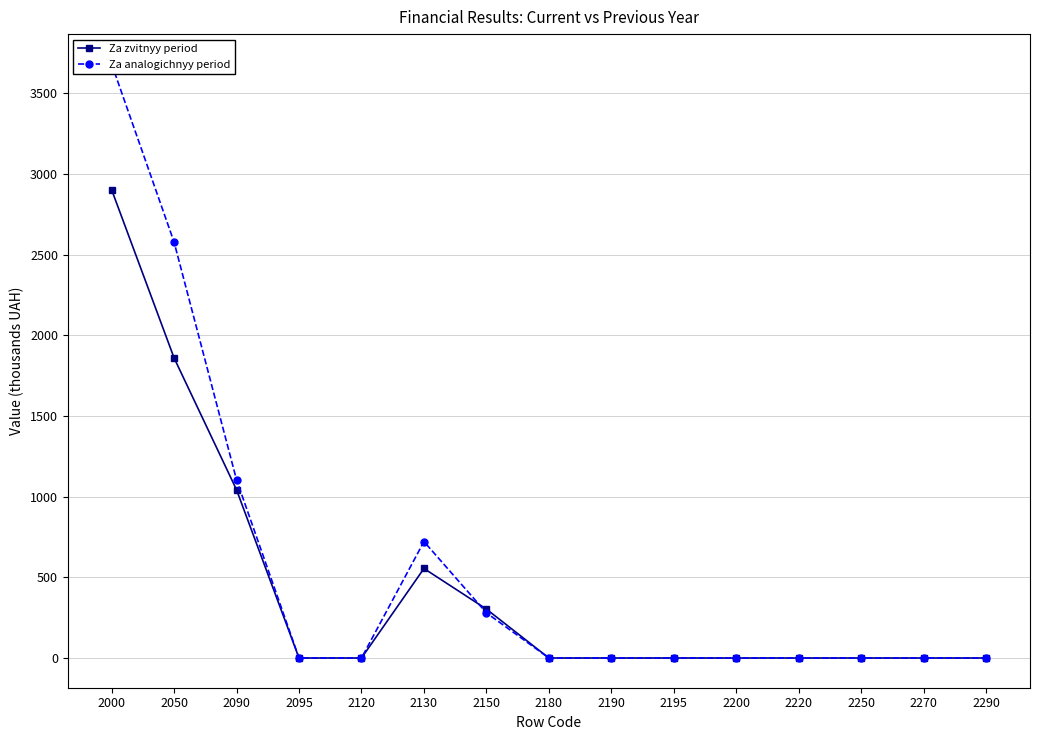

List the series in order of their overall mean, lowest first.

Za zvitnyy period, Za analogichnyy period